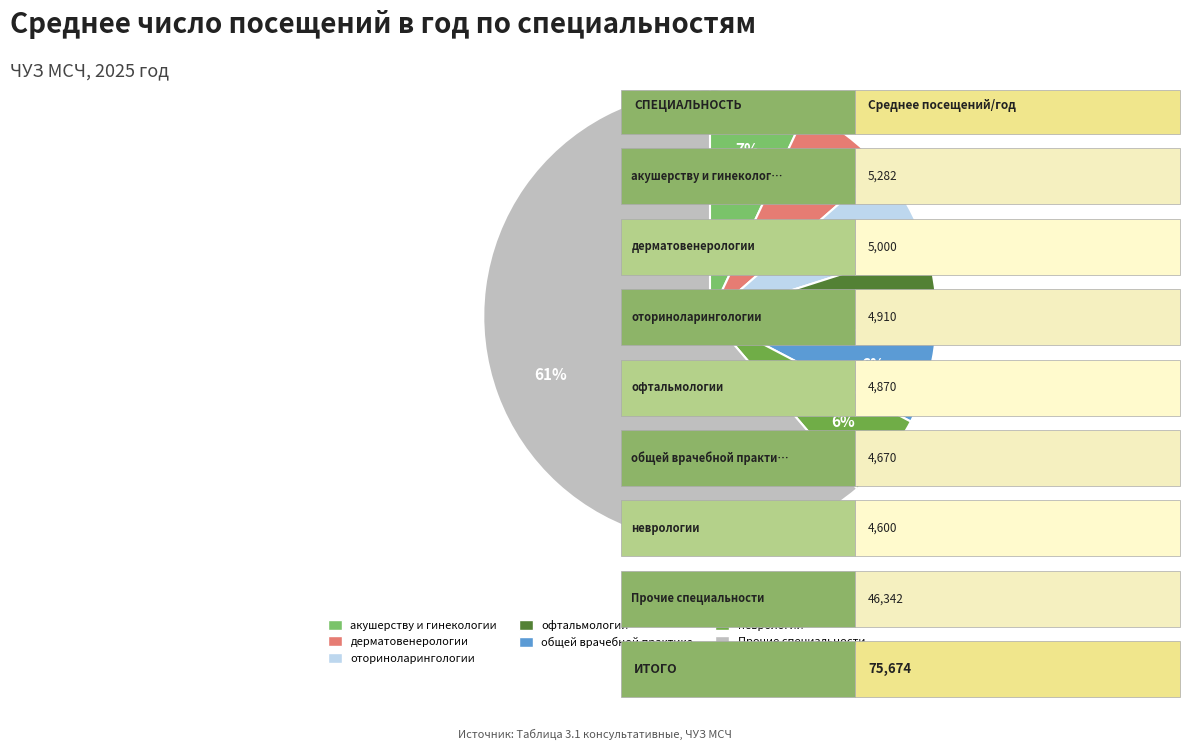

Is there any slice that represents more than half of the pie?

Yes